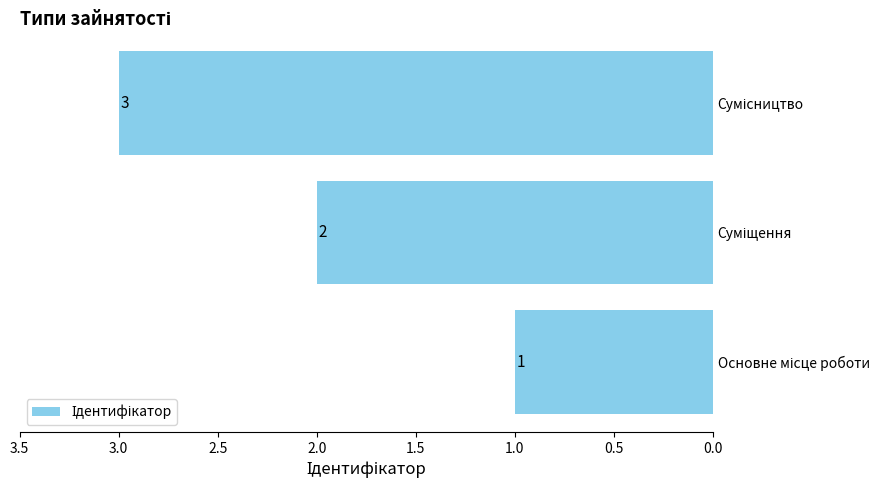

What is the sum of all values?

6